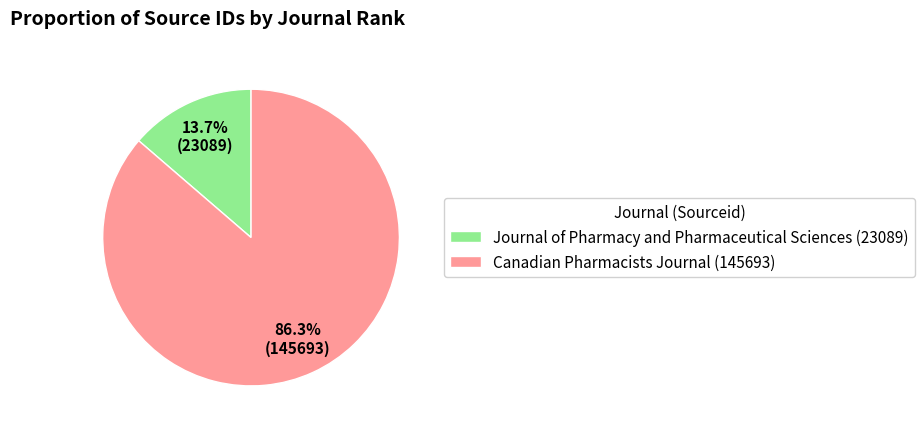

Which has a higher value, Journal of Pharmacy and Pharmaceutical Sciences (23089) or Canadian Pharmacists Journal (145693)?

Canadian Pharmacists Journal (145693)